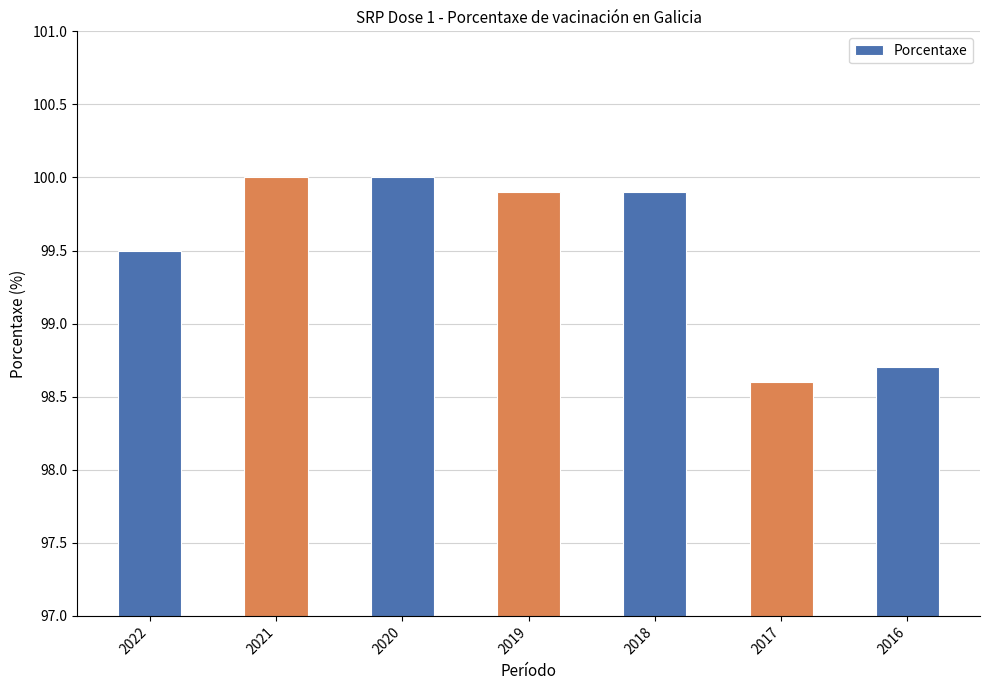

What is the change in value from 2022 to 2019?

+0.4